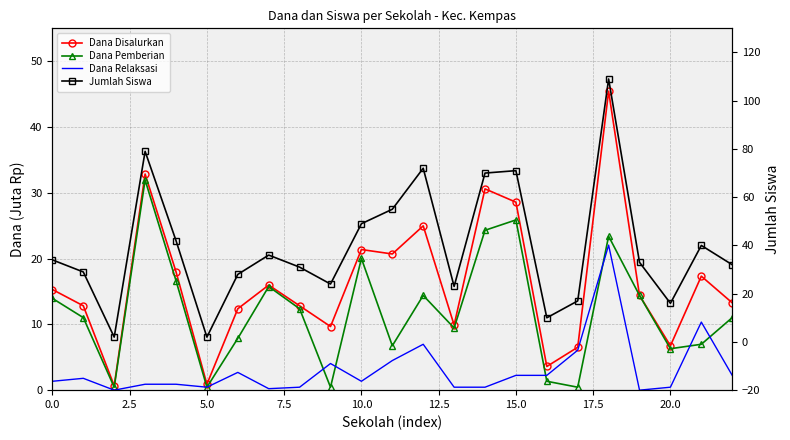

What is the maximum value shown in the chart?

109.0